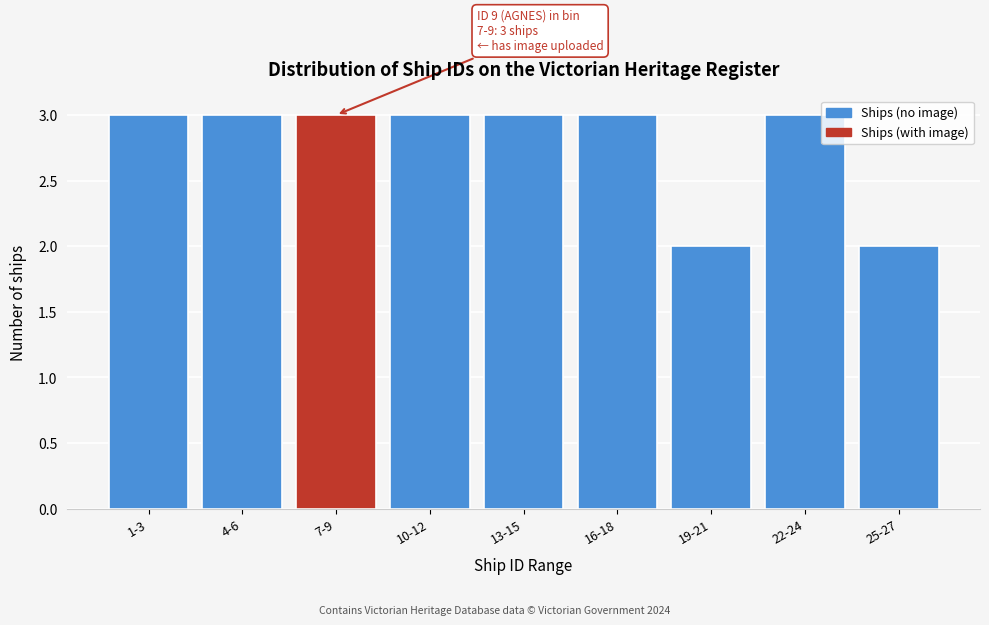

Reading left to right, what are all the values shown in this chart?

1-3=3	4-6=3	7-9=3	10-12=3	13-15=3	16-18=3	19-21=2	22-24=3	25-27=2